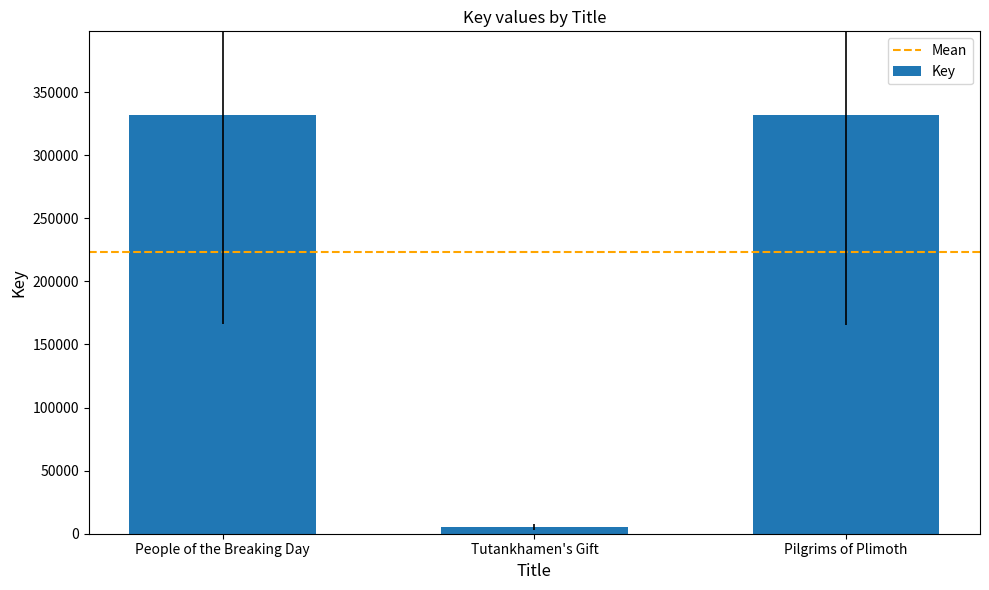

Which has a higher value, Tutankhamen's Gift or Pilgrims of Plimoth?

Pilgrims of Plimoth